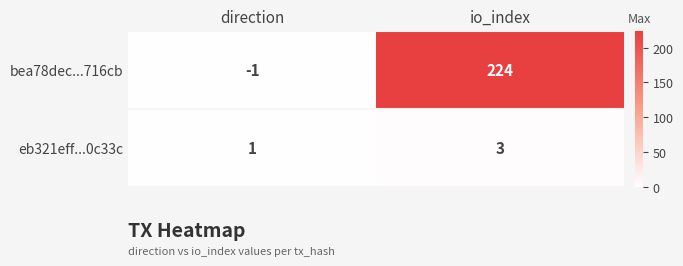

Reading right to left, list all the values displayed in this chart.

bea78dec...716cb: io_index=224	direction=-1
eb321eff...0c33c: io_index=3	direction=1